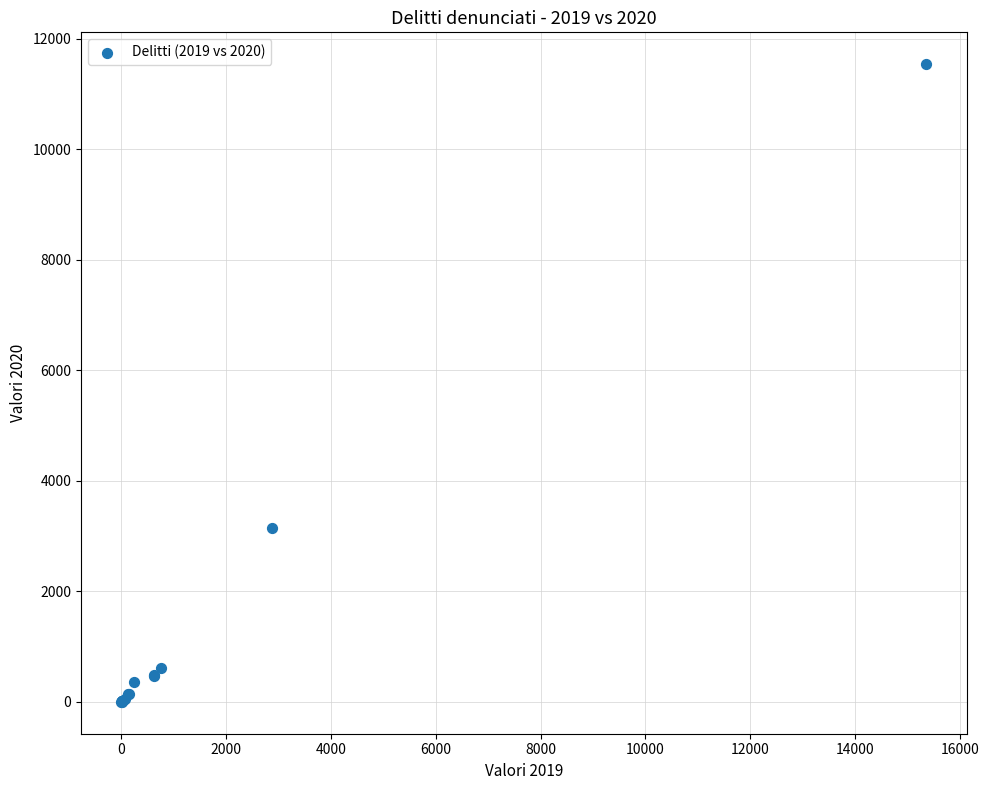

What Y value in the scatter plot is closest to 5769?

3149